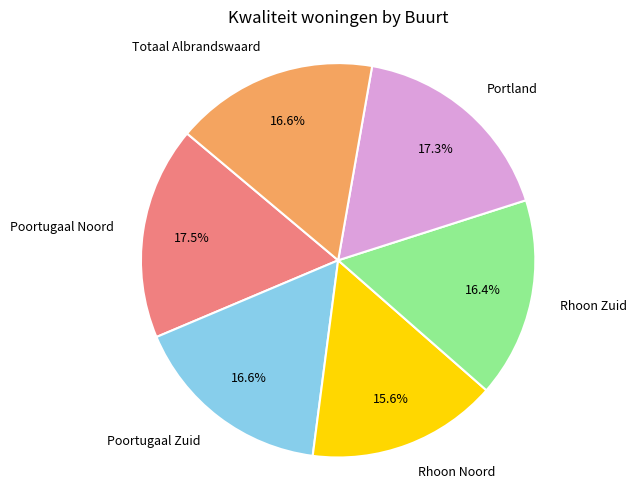

Is there any slice that represents more than half of the pie?

No